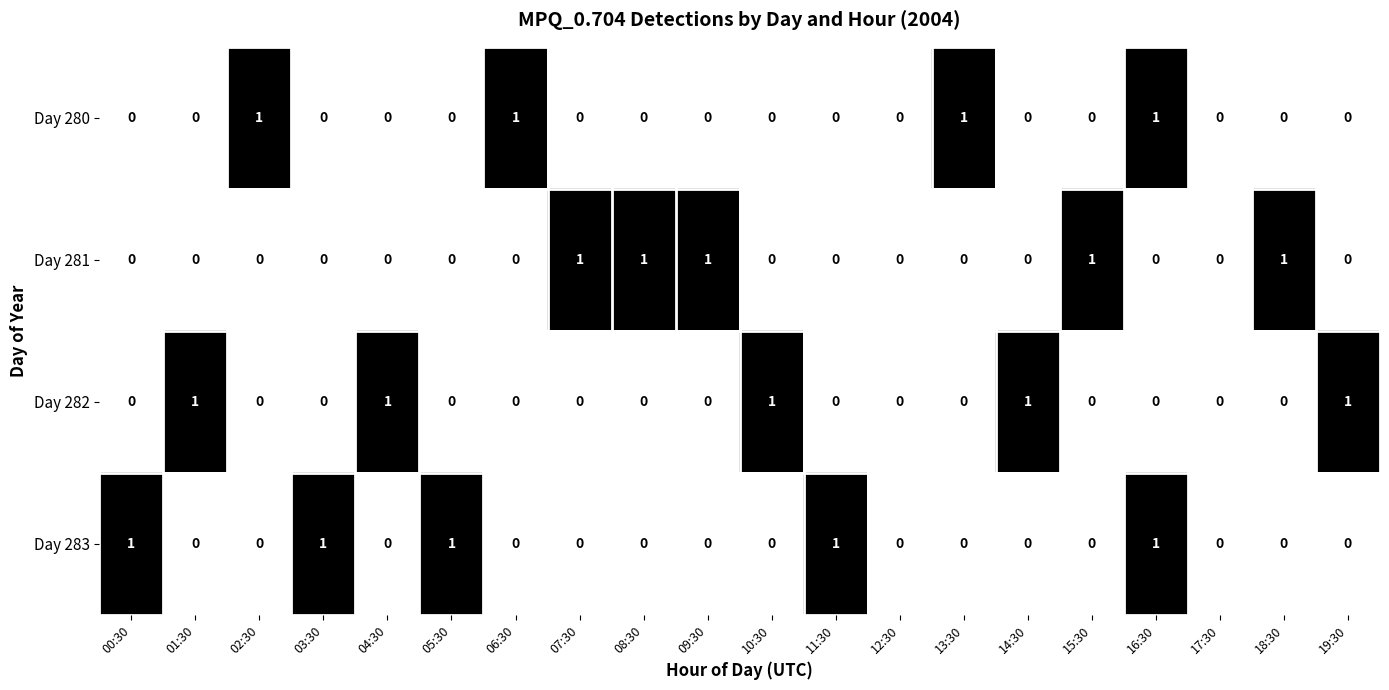

At which category is the sum across all series the highest?

16:30